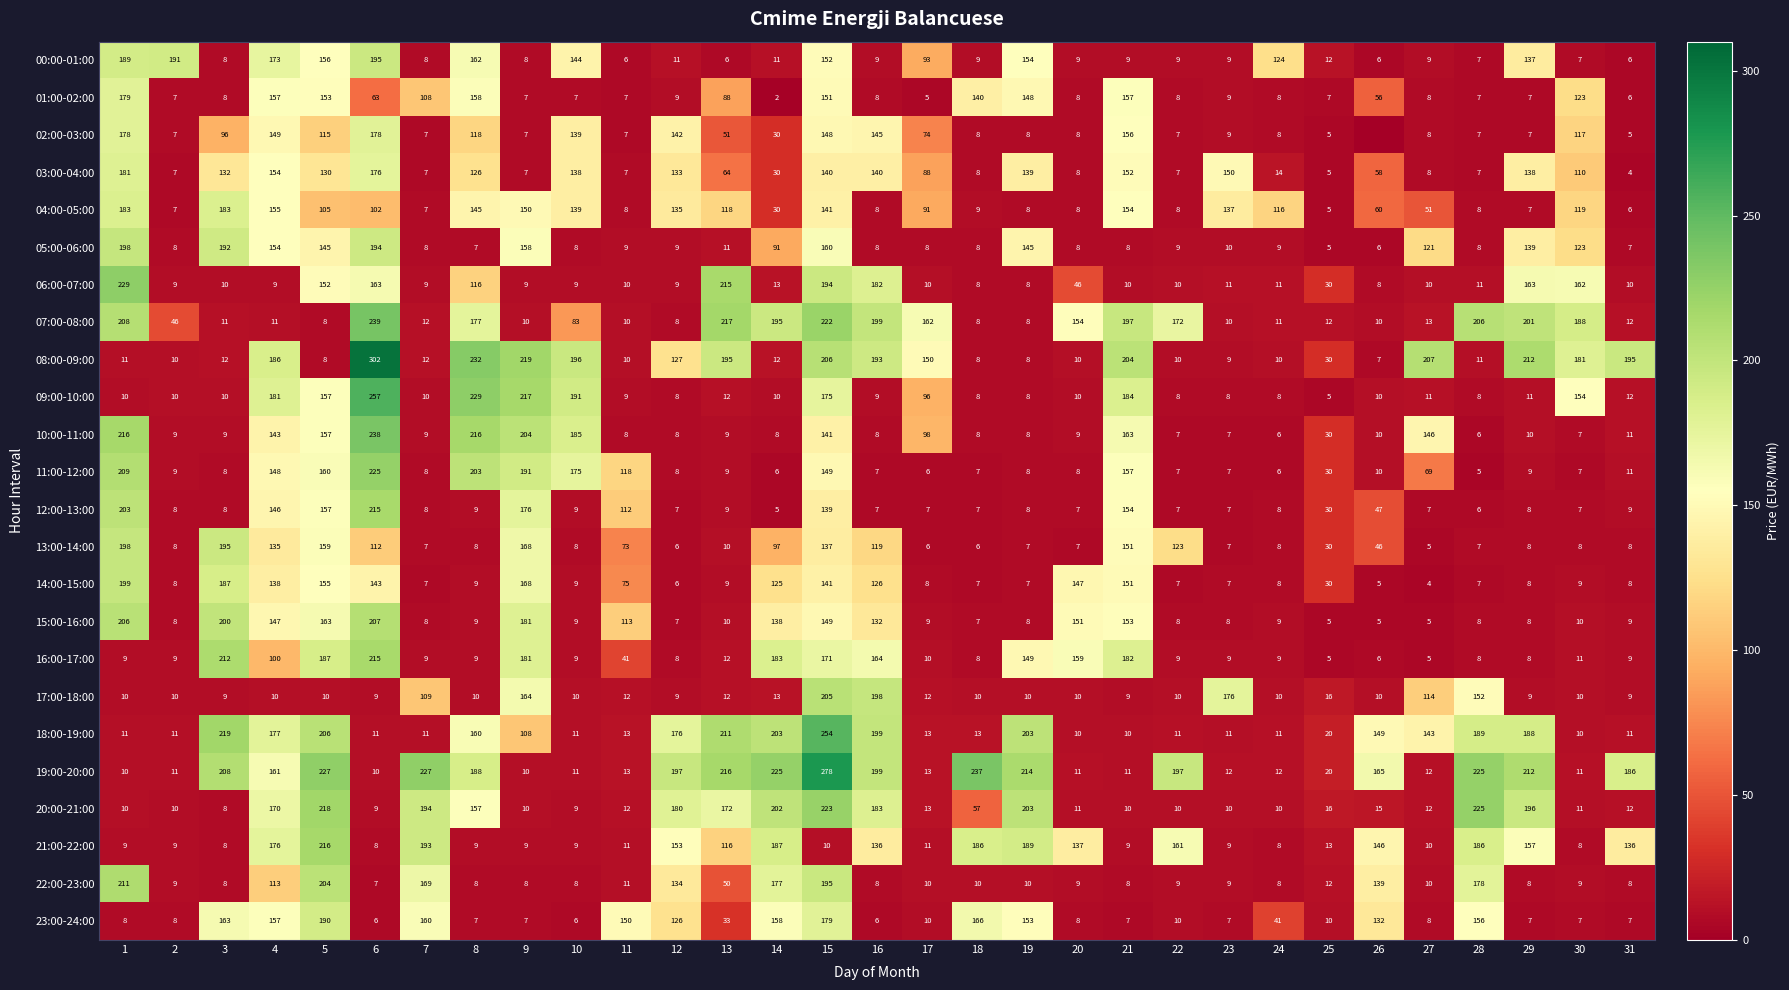

What is the spread (max minus min) of values at 16?

193